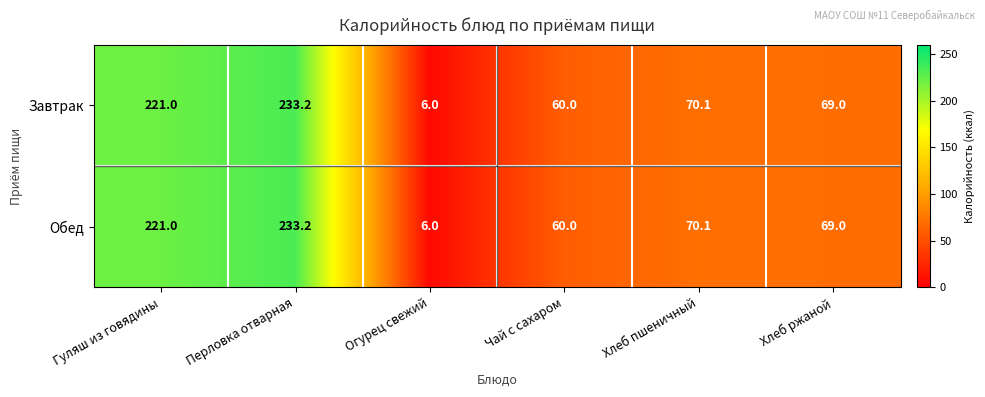

What is the total value across all series at Чай с сахаром?

120.0